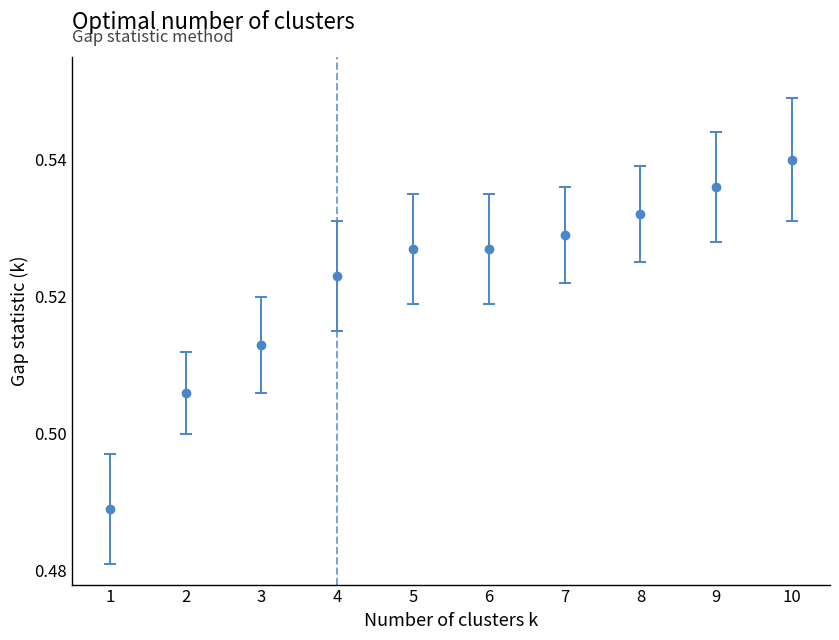

How many lines are shown in the chart?

1